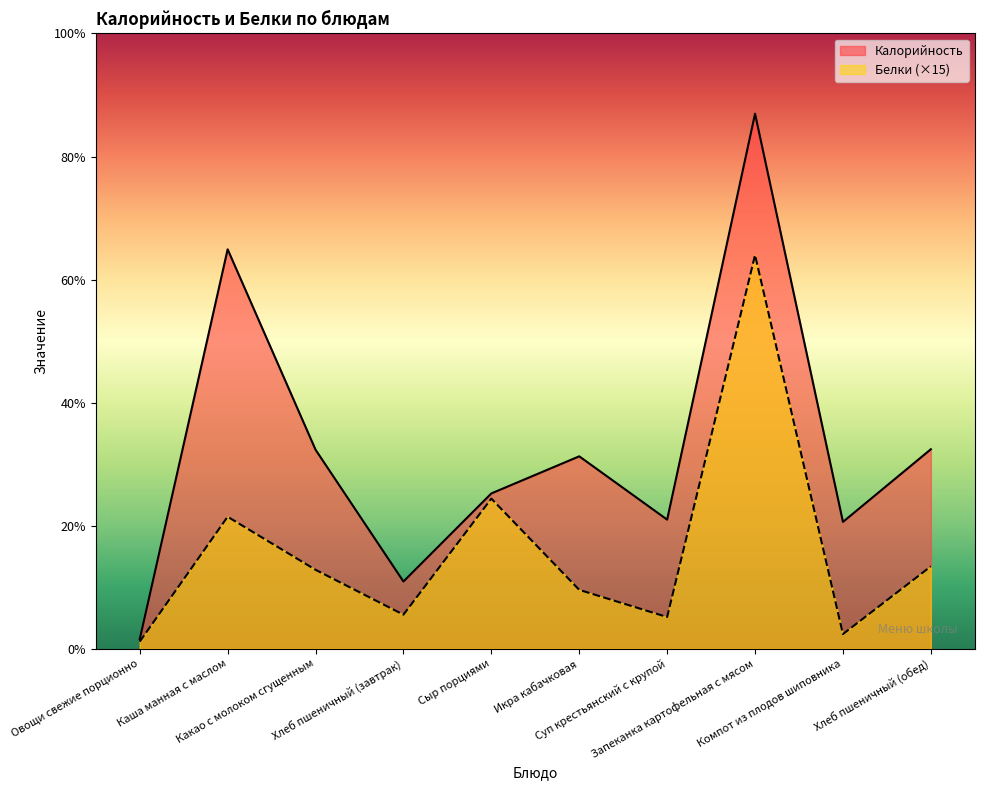

What position from the left is Овощи свежие порционно?

1